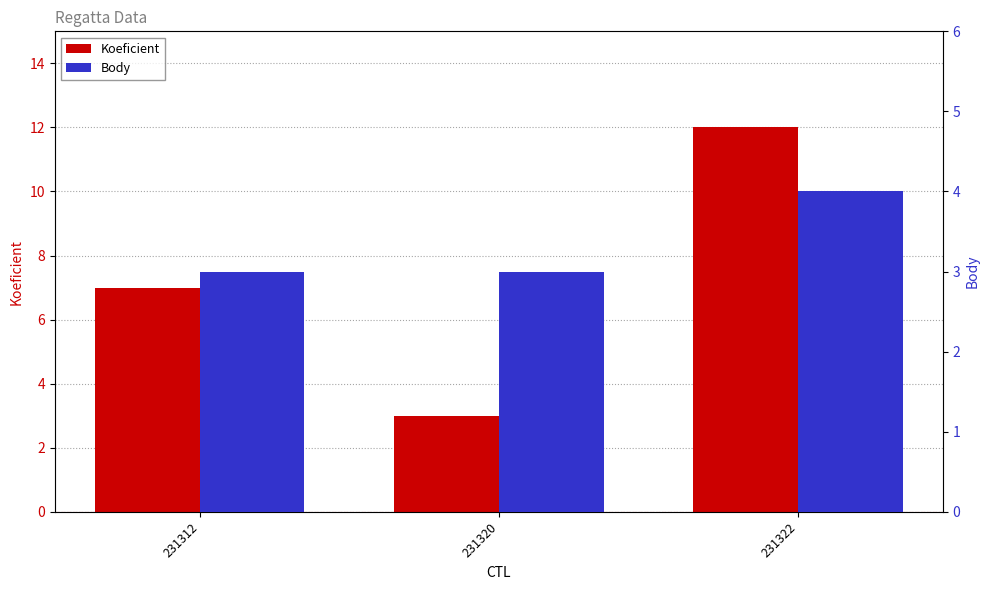

What is the average value of the Koeficient series?

7